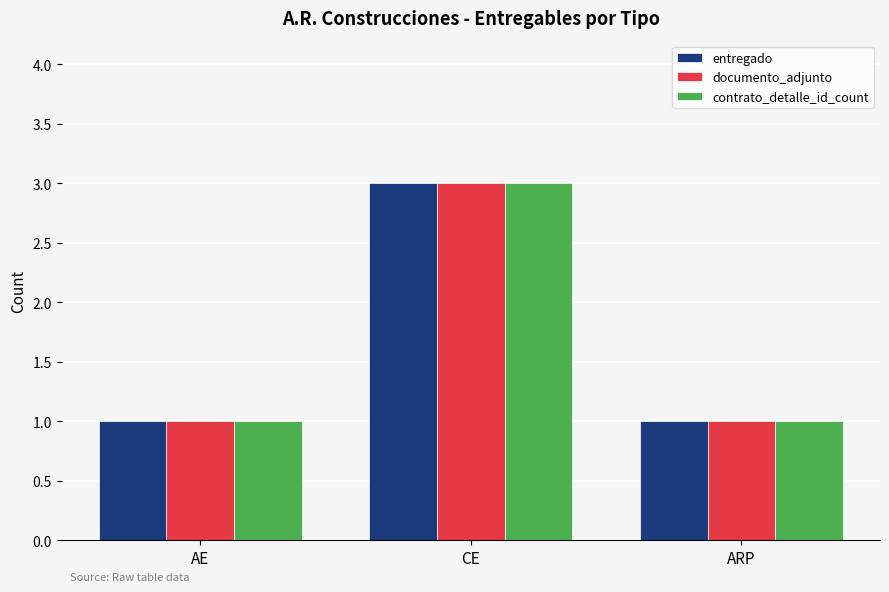

How many groups of bars are there?

3